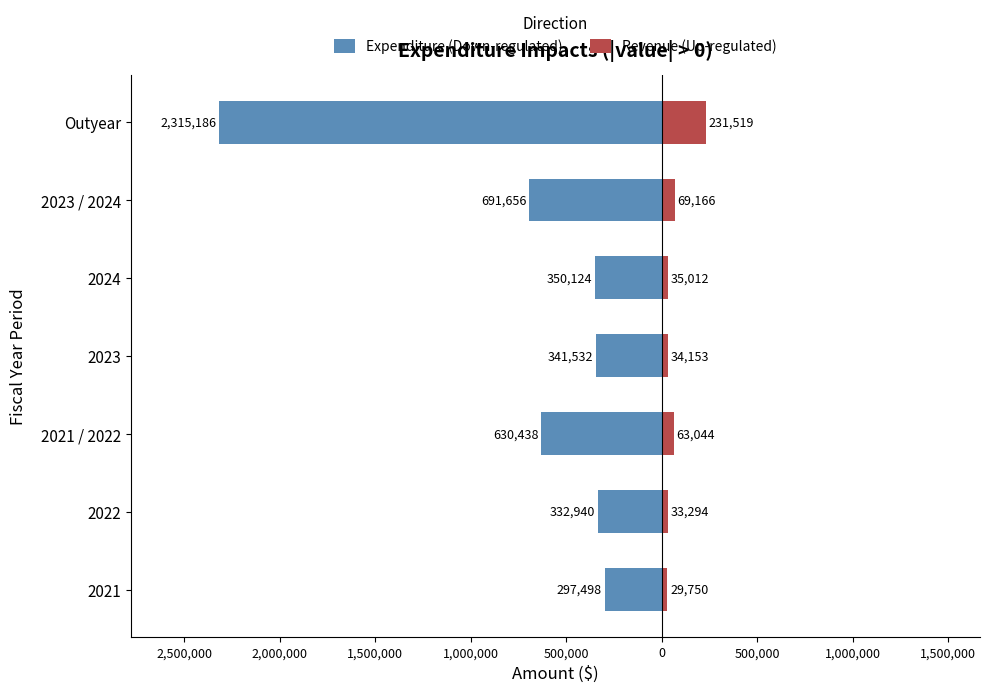

The value of Revenue (Up-regulated) at Outyear is 231519. True or false?

True